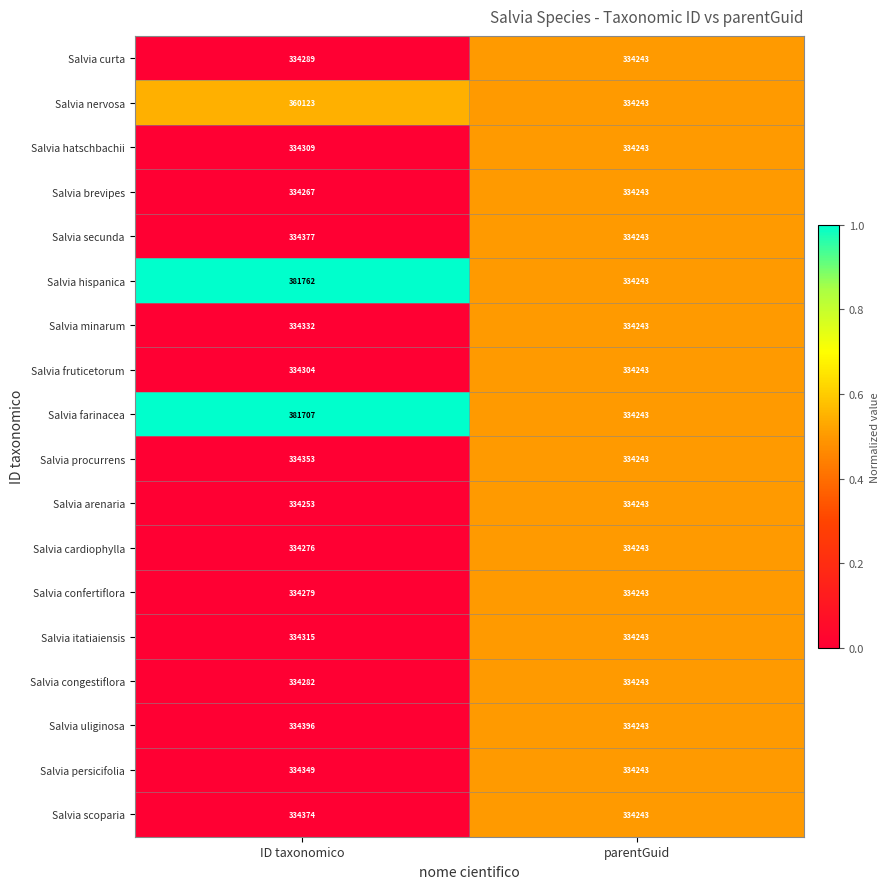

Rank the series at ID taxonomico from highest to lowest value.

Salvia hispanica, Salvia farinacea, Salvia nervosa, Salvia uliginosa, Salvia secunda, Salvia scoparia, Salvia procurrens, Salvia persicifolia, Salvia minarum, Salvia itatiaiensis, Salvia hatschbachii, Salvia fruticetorum, Salvia curta, Salvia congestiflora, Salvia confertiflora, Salvia cardiophylla, Salvia brevipes, Salvia arenaria